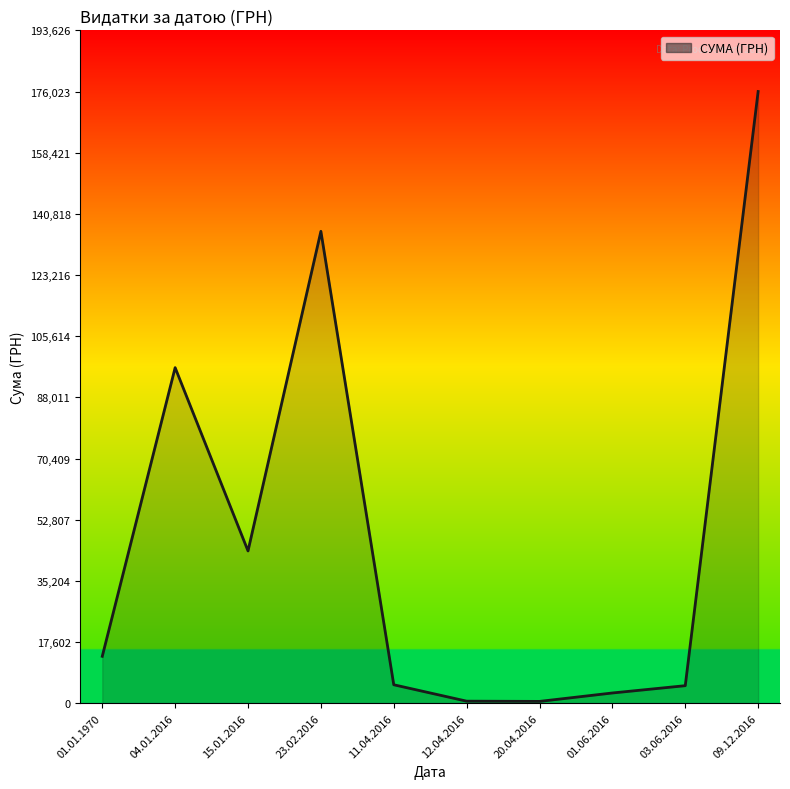

Where is the data nearest to the value 88274?

04.01.2016